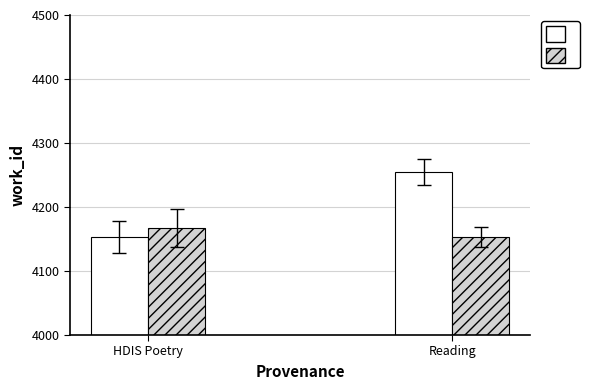

At which category does the chart reach its peak across all series?

Reading